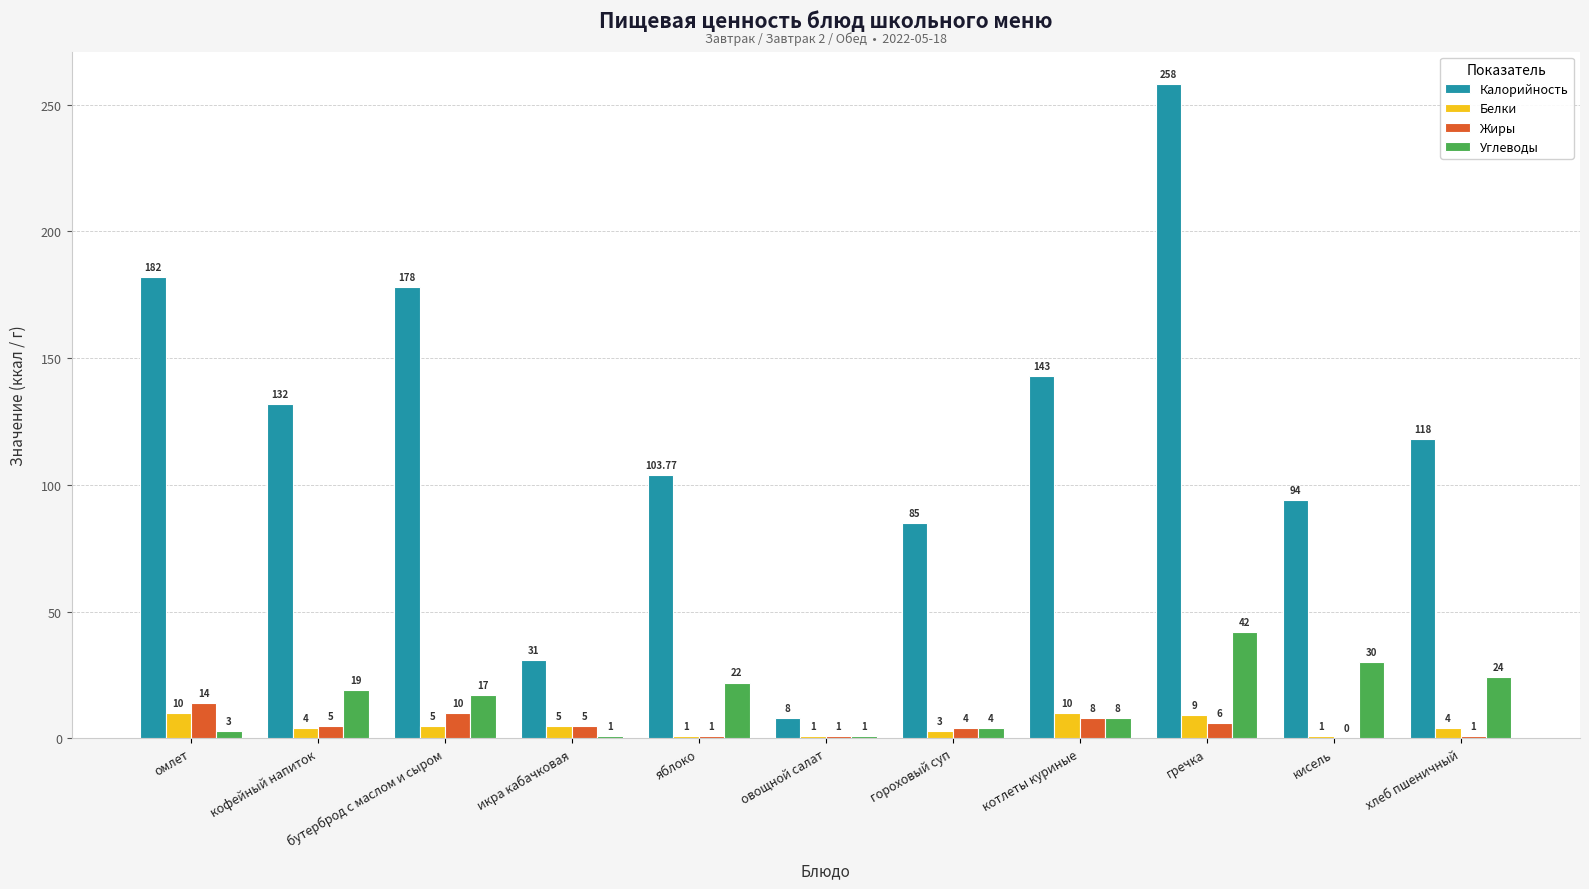

The value of Калорийность at яблоко is 48.7. True or false?

False